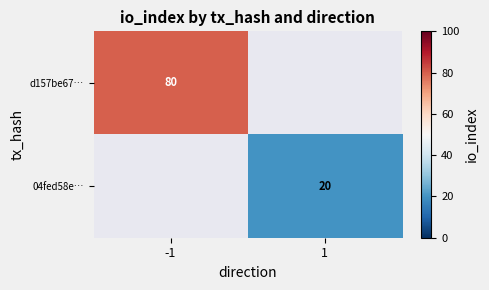

Which category has the lowest value across all series?

1